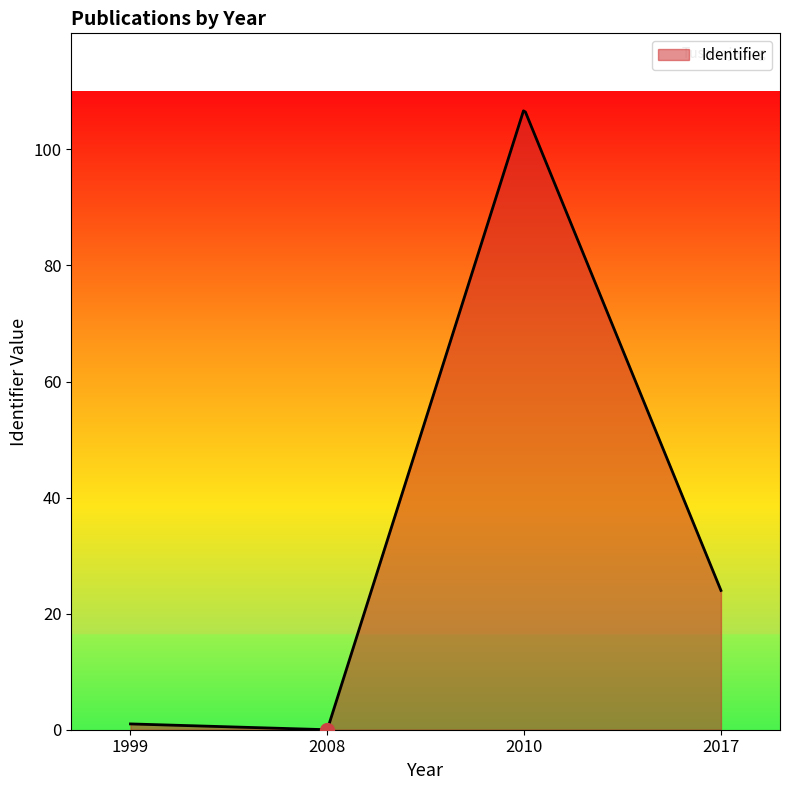

What is the difference between the maximum and minimum values?

106.6